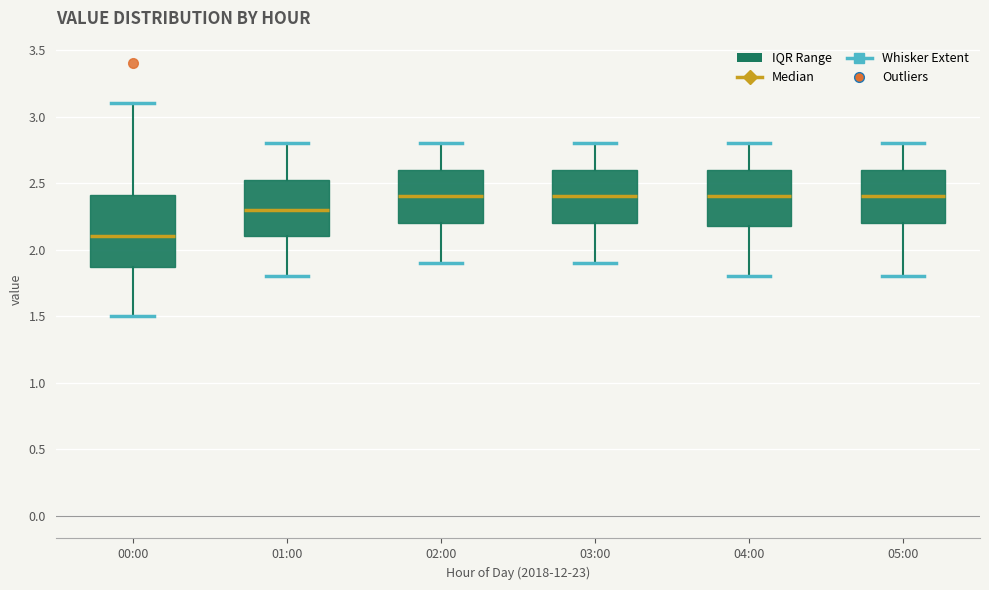

Comparing the boxes themselves (not the whiskers), which one is the tallest?

00:00